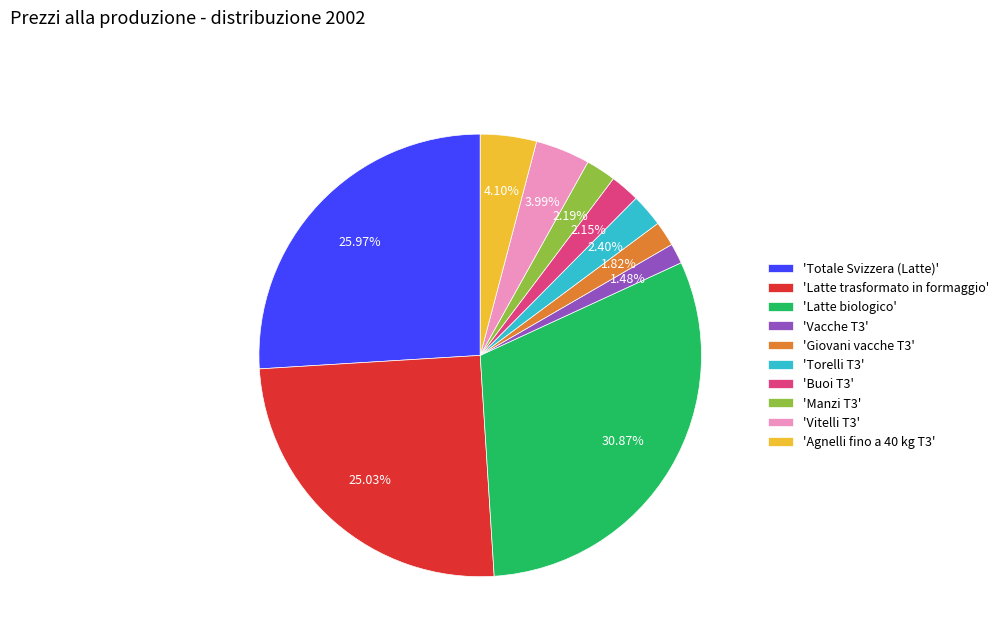

Is the sum of 'Buoi T3' and 'Vitelli T3' greater than half?

No